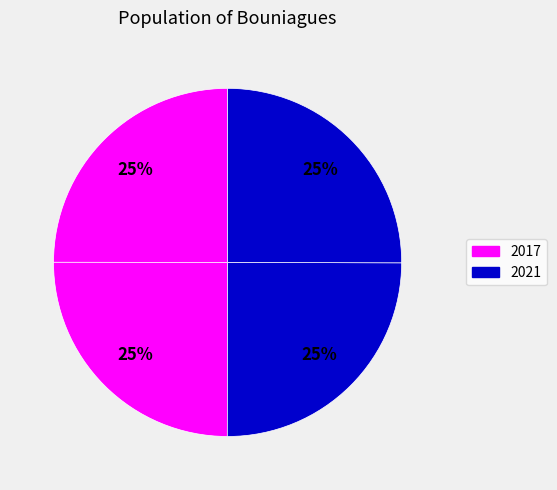

Count the number of slices in the pie.

4